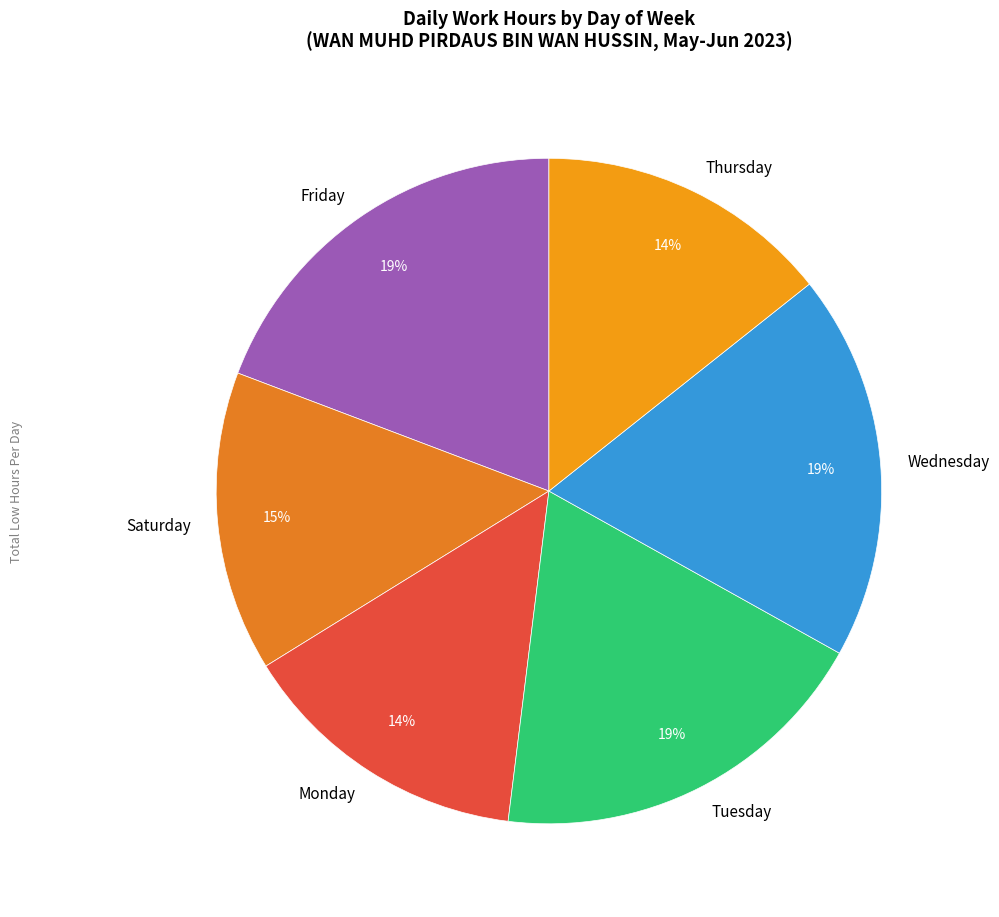

True or false: Tuesday accounts for 19% of the total.

True